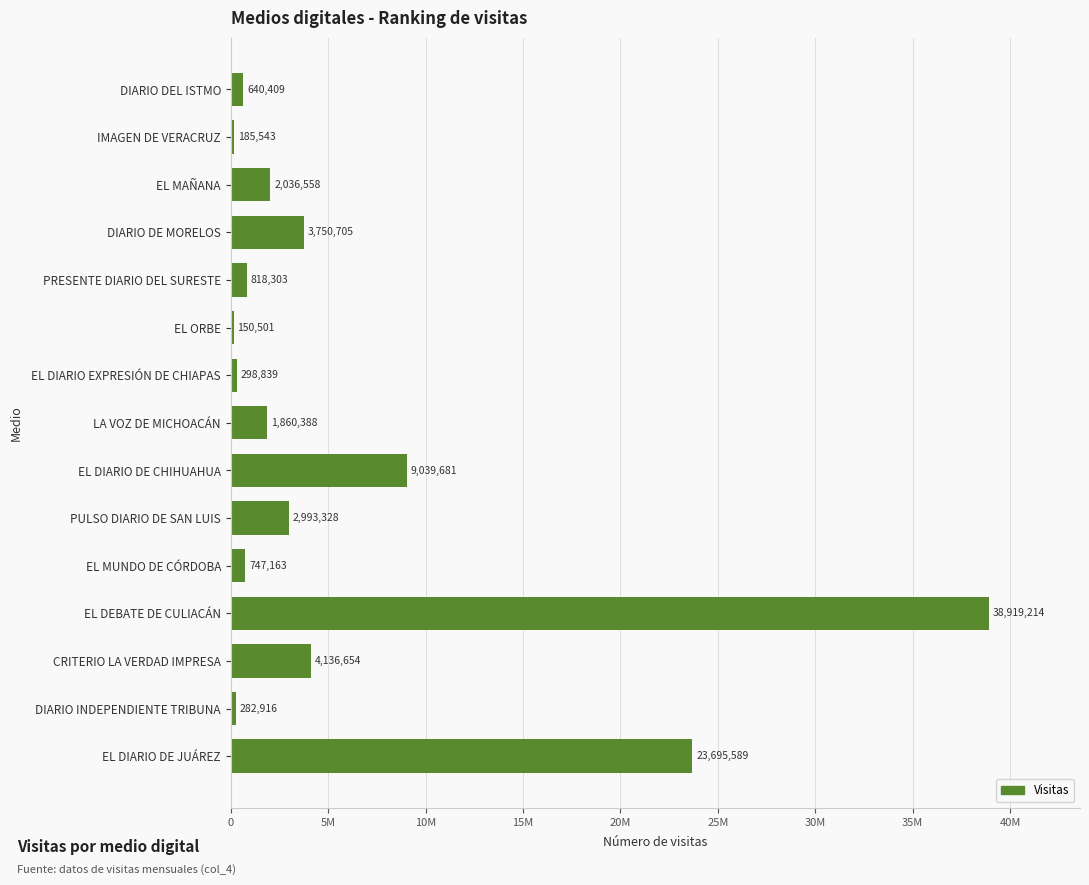

Are the bars horizontal?

Yes